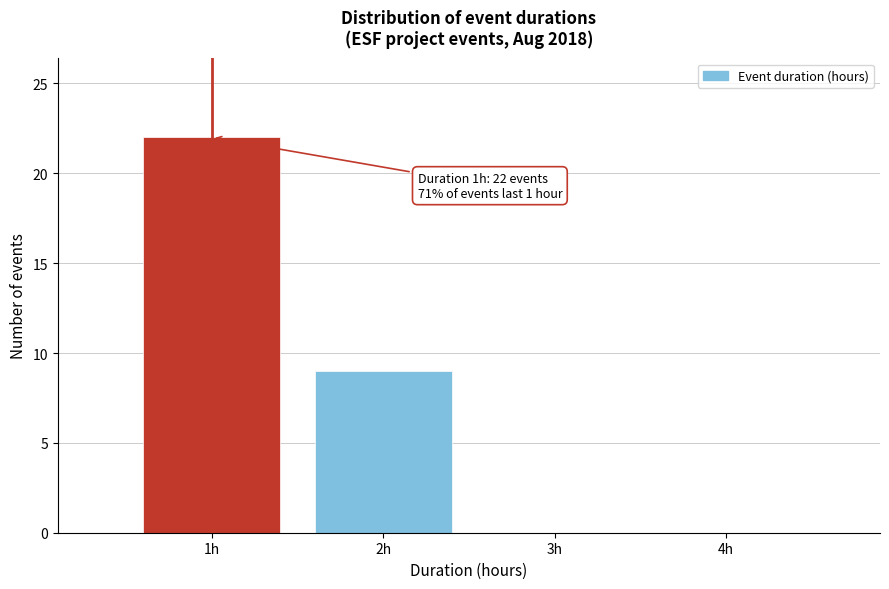

Reading right to left, transcribe all the data shown in this chart.

4h=0	3h=0	2h=9	1h=22